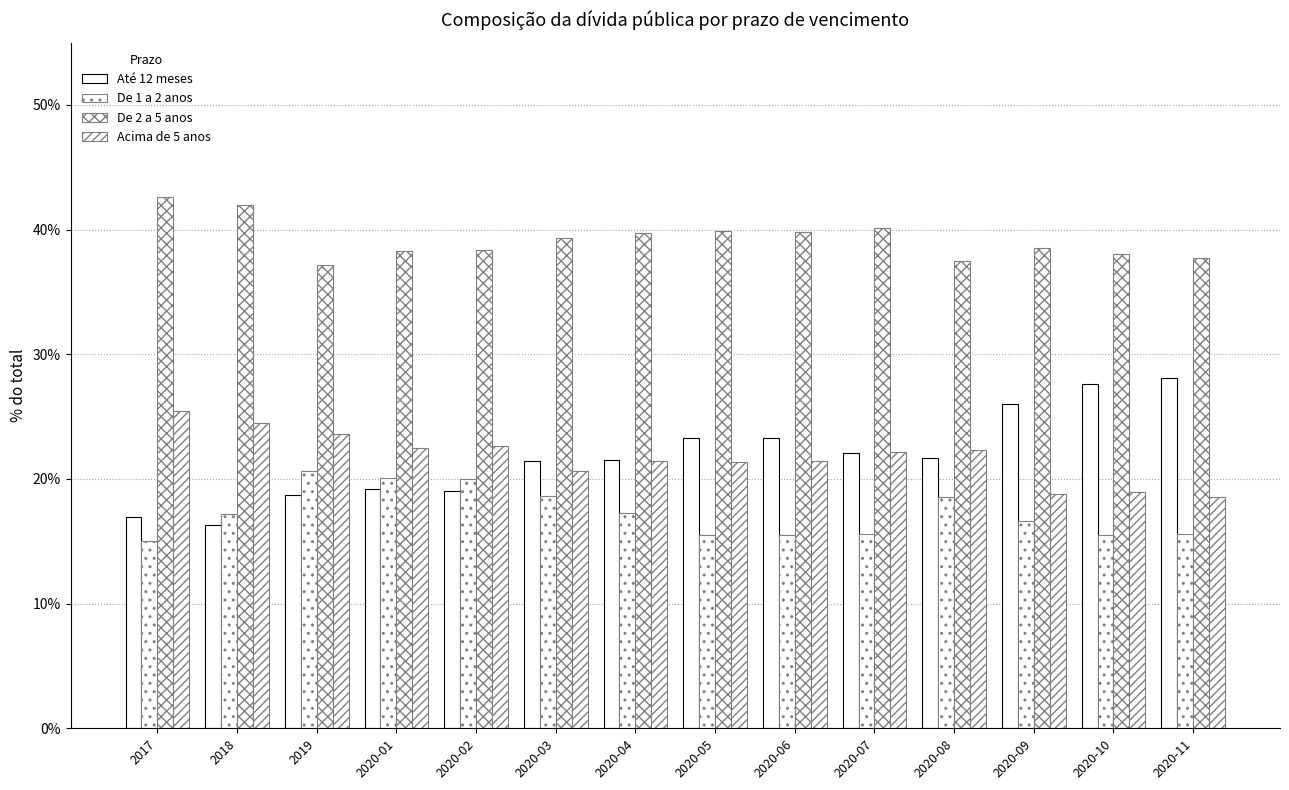

The De 2 a 5 anos series shows 0.4 at 2019. True or false?

True